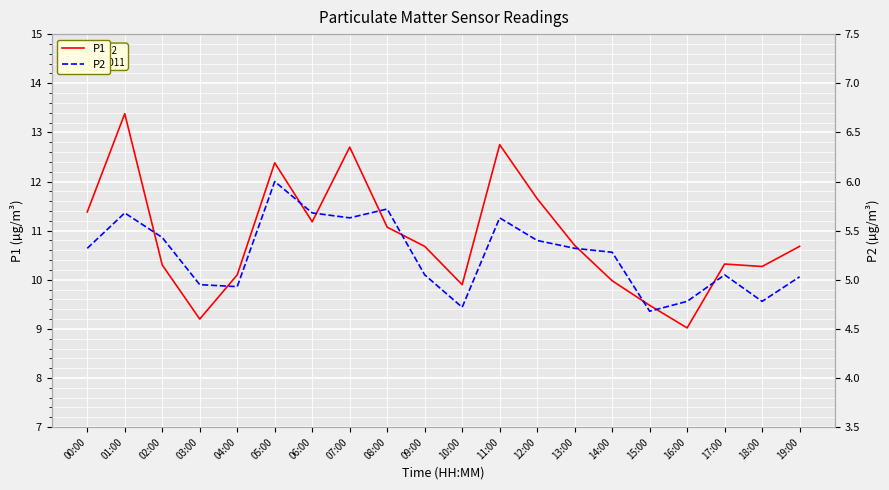

What is the difference between the maximum and minimum values in the P1 series?

4.4